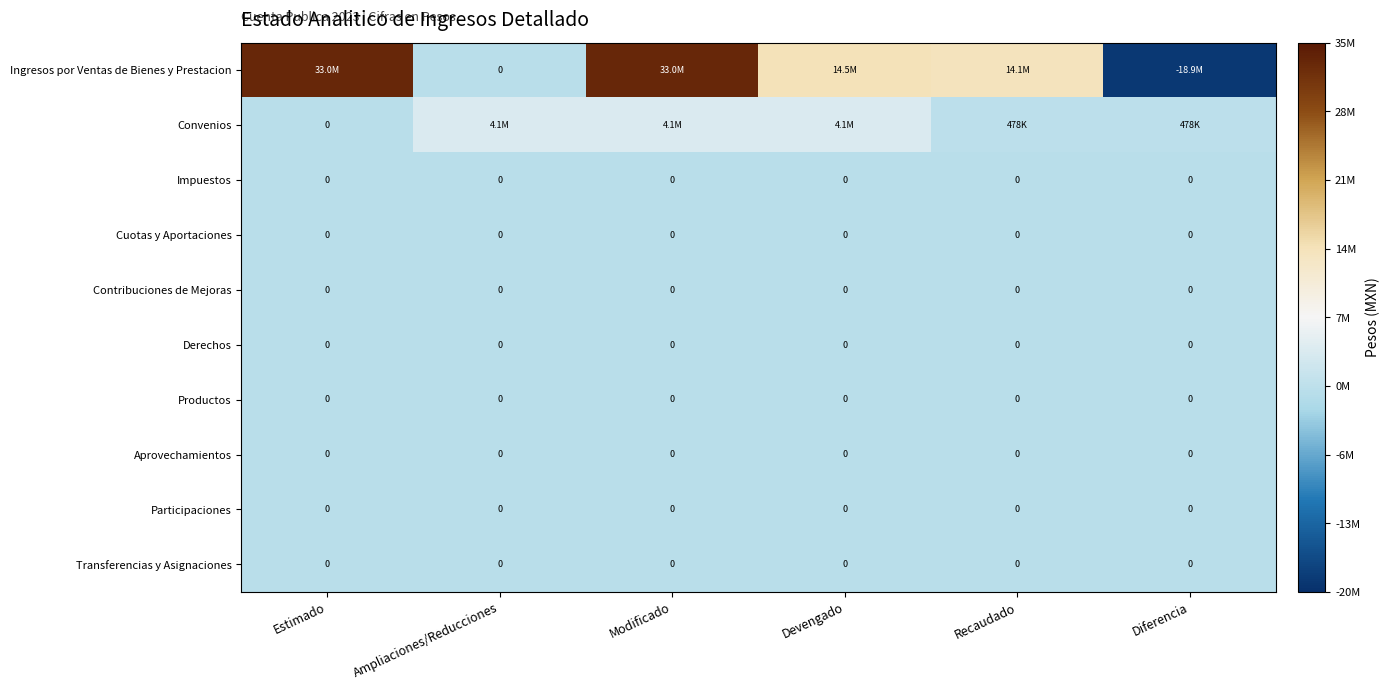

Rank the categories by Productos value from highest to lowest.

Estimado, Ampliaciones/Reducciones, Modificado, Devengado, Recaudado, Diferencia